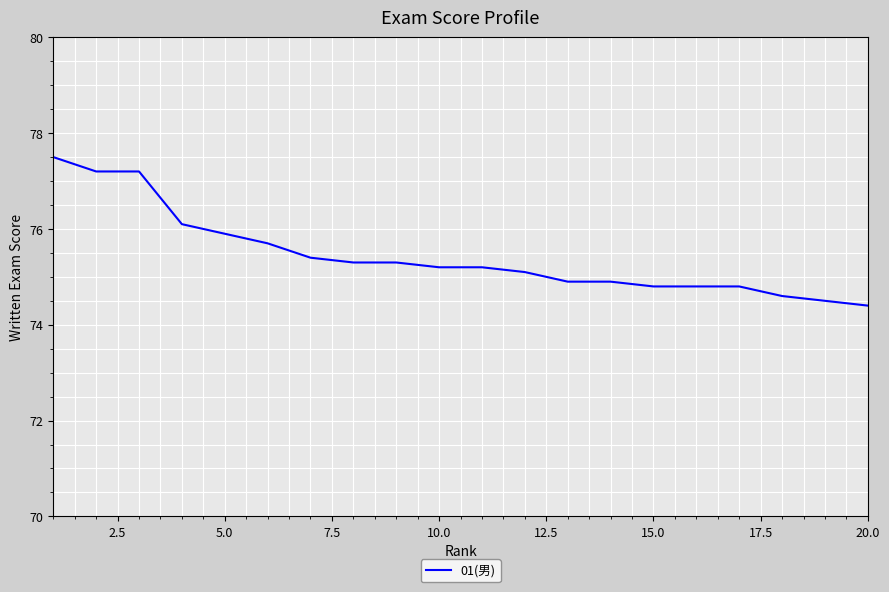

Does the chart display data point markers on the line(s)?

No